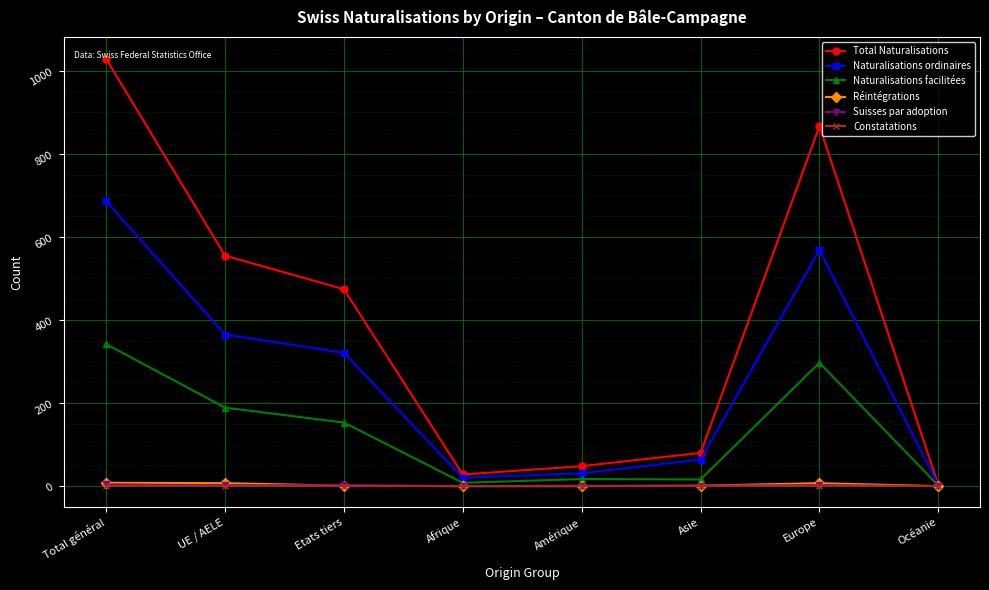

How many interior local valleys does the Naturalisations ordinaires series have?

1